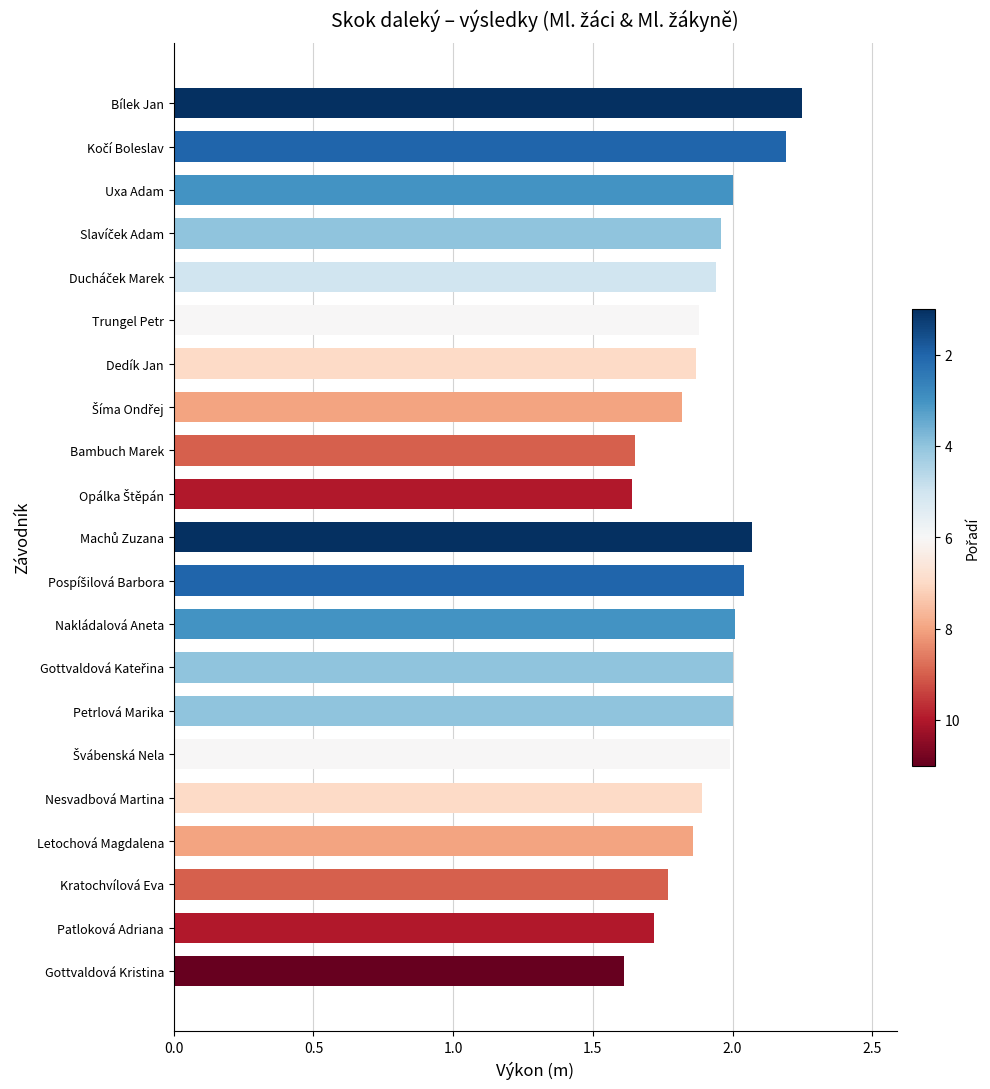

The value at Nakládalová Aneta is 2.0. True or false?

True